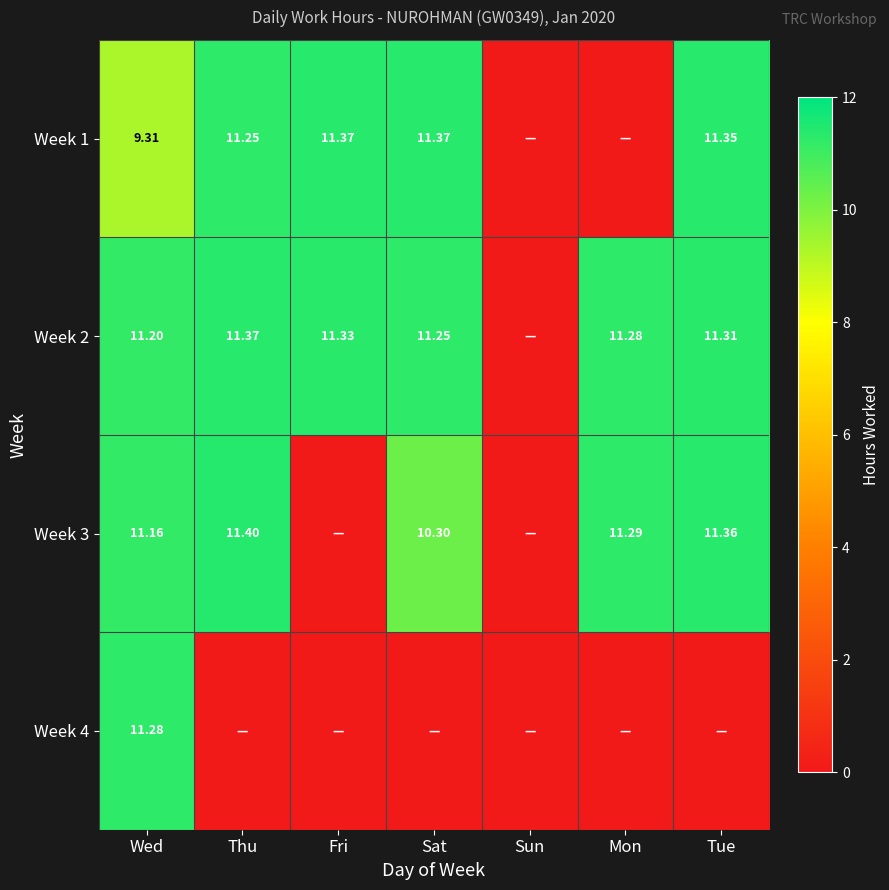

How many data points in Week 4 are above 0?

1